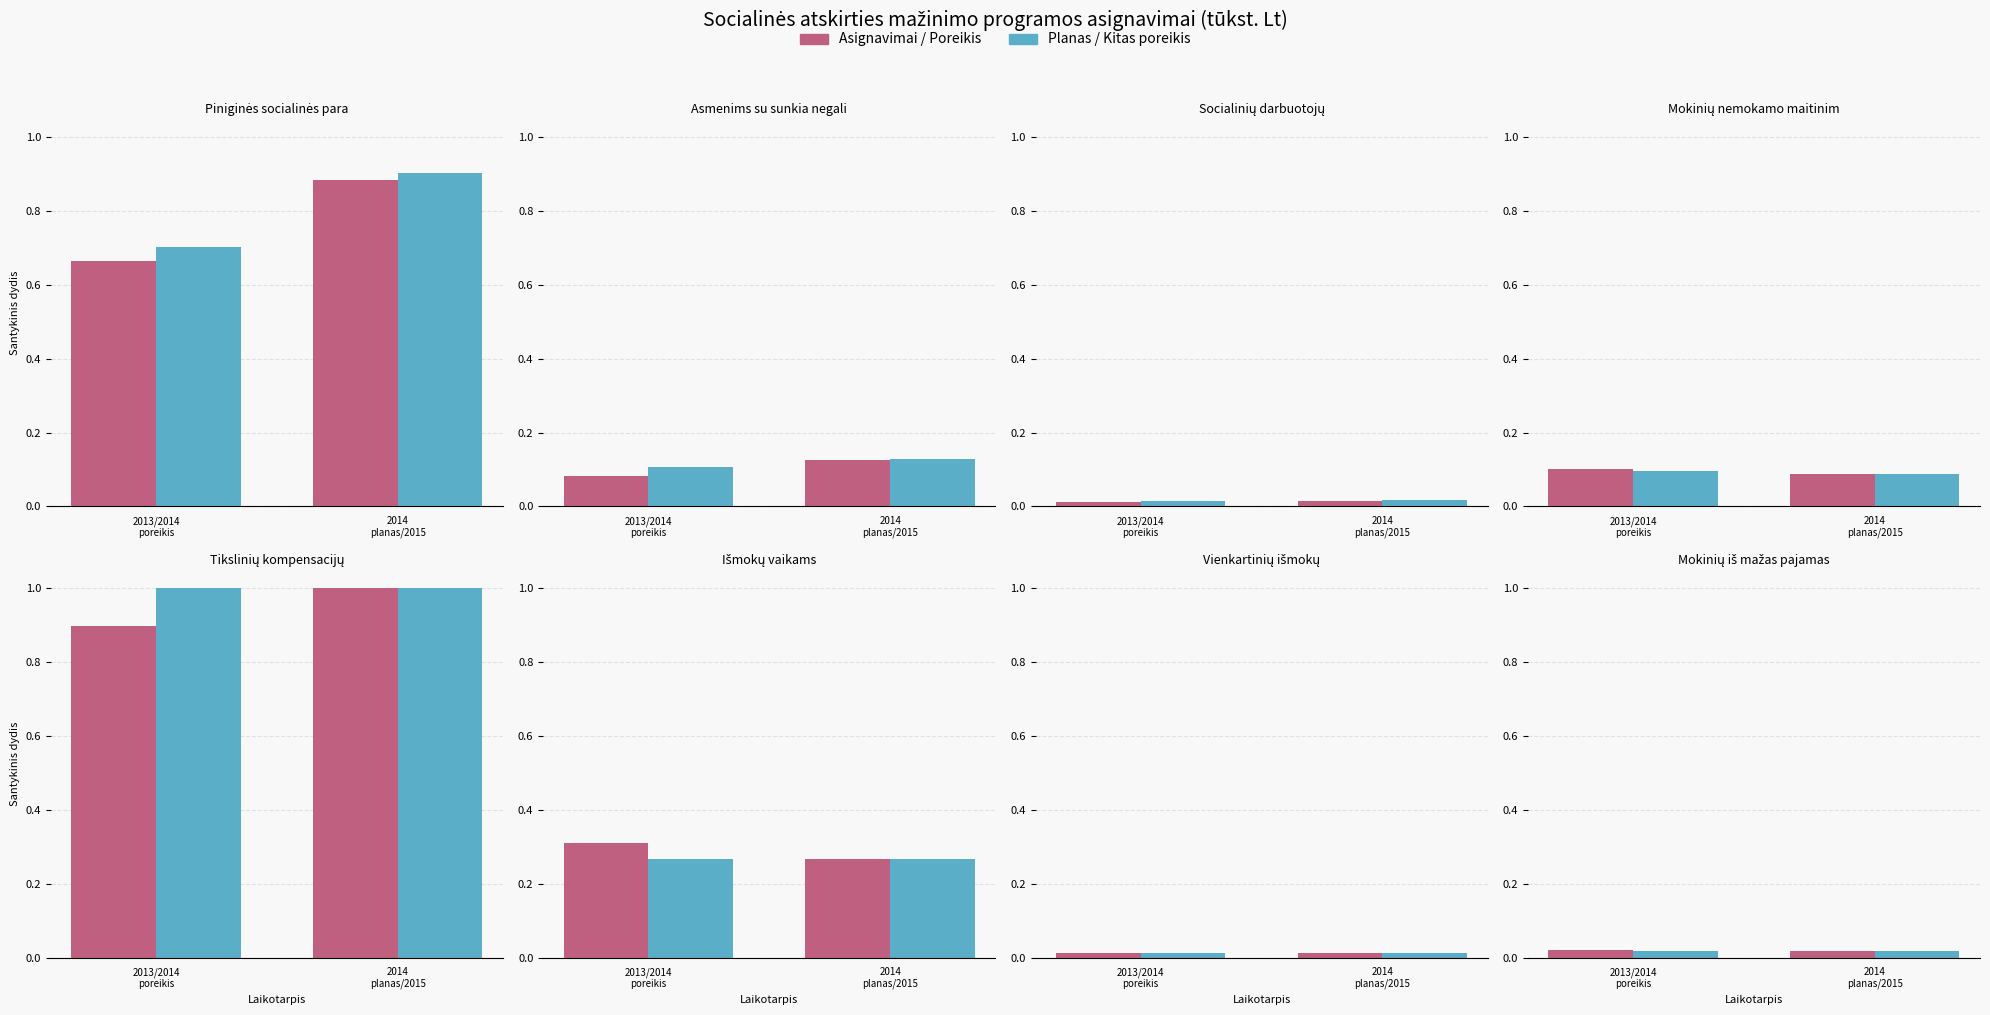

Which has a higher value, 2013/2014
poreikis or 2014
planas/2015?

2013/2014
poreikis